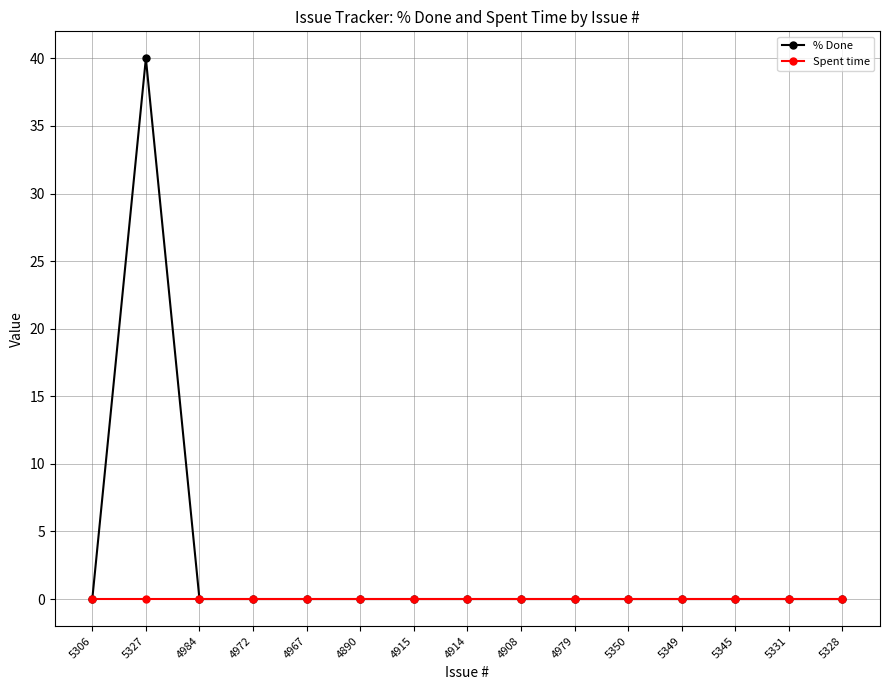

Does the chart display data point markers on the line(s)?

Yes